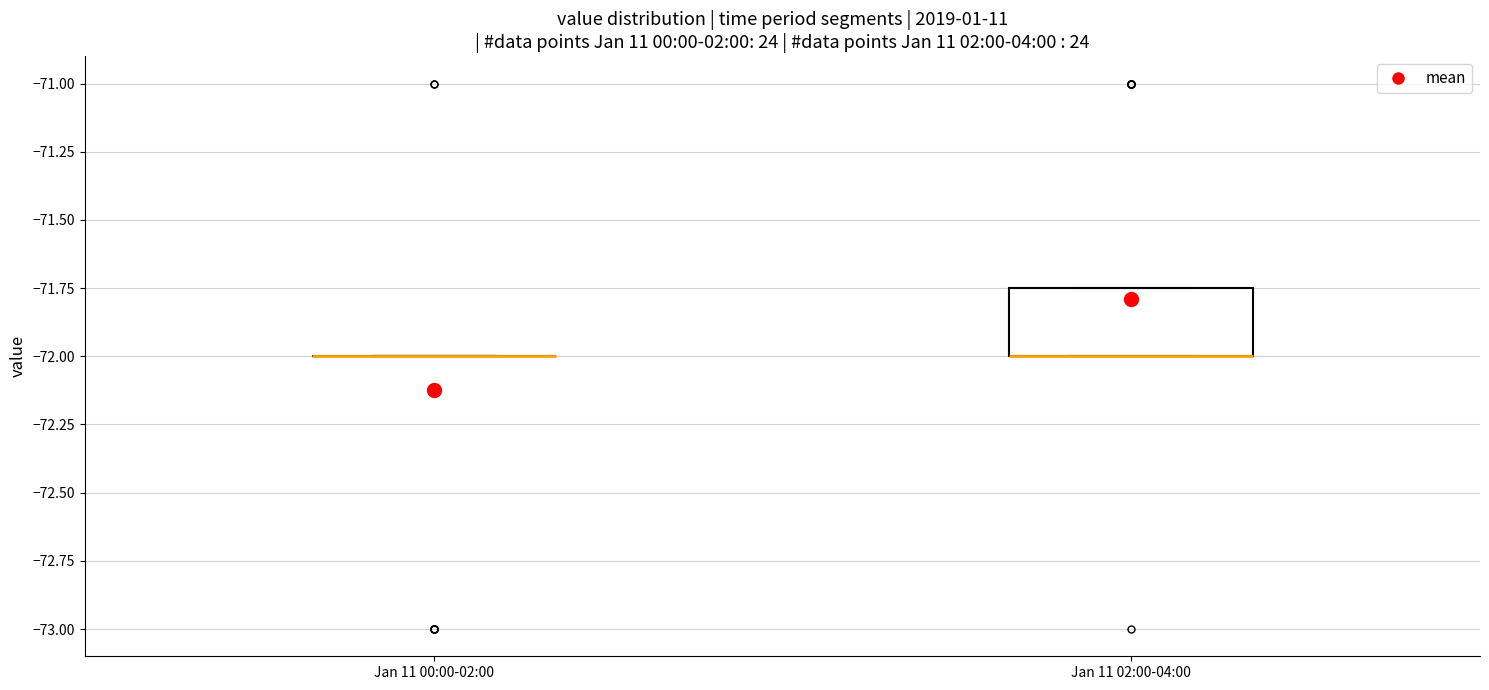

Reading left to right, read every box against the y-axis: the position of its median line, the range the box covers, and the ends of its whiskers. The values are not printed on the chart, so give them approximately, as read against the axis.

Jan 11 00:00-02:00: box collapsed to a line at -72.00, whiskers -72.00 to -72.00
Jan 11 02:00-04:00: median -72.00 (drawn on the box's lower edge), box -72.00 to -71.75, whiskers -72.00 to -71.75